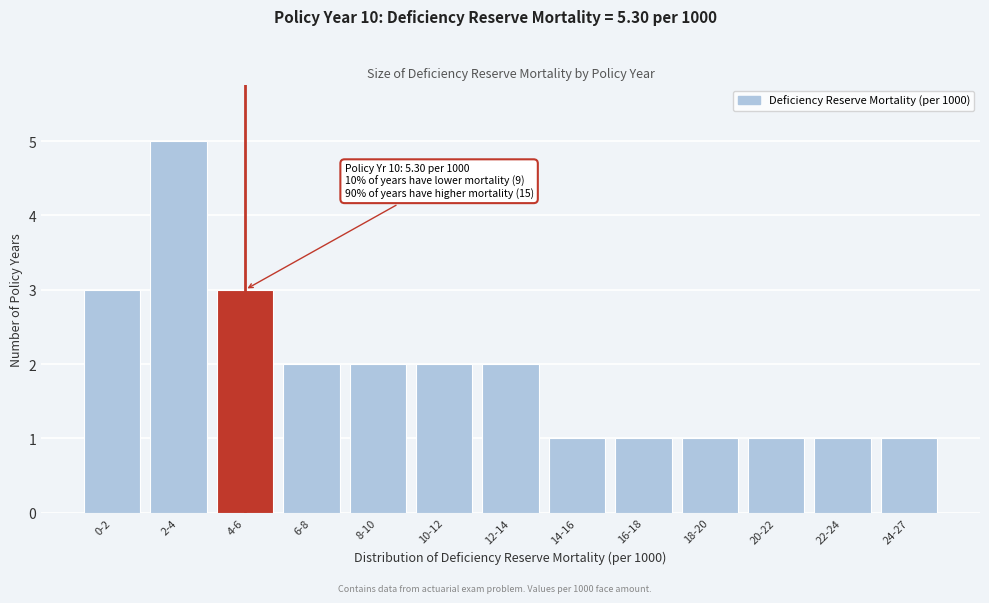

Reading left to right, extract all data points from this chart.

3	5	3	2	2	2	2	1	1	1	1	1	1